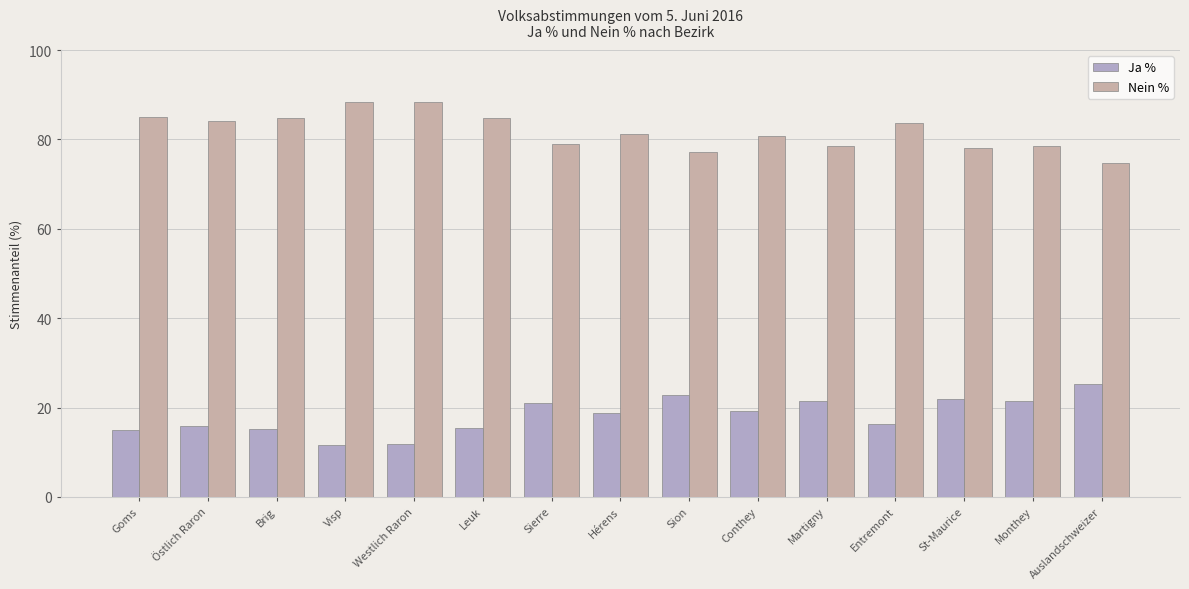

Rank the series at Goms from lowest to highest value.

Ja %, Nein %